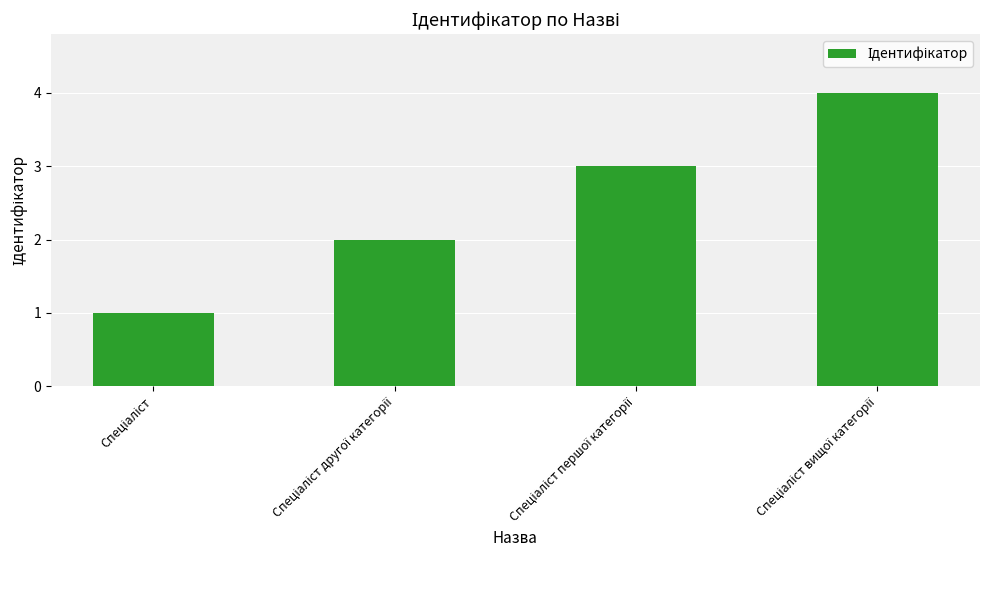

What is the difference between the maximum and minimum values?

3